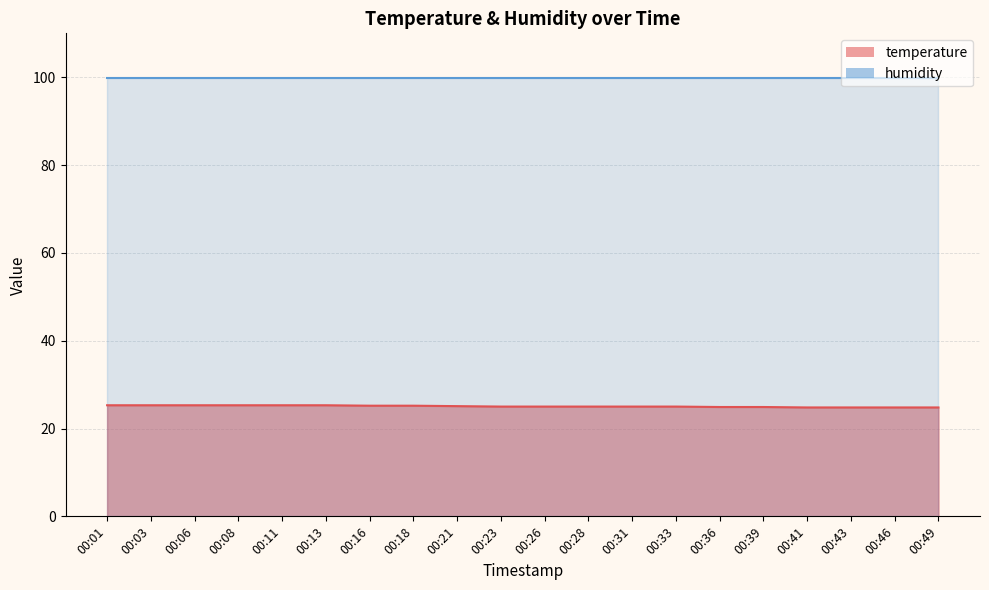

Does the chart have visible grid lines?

Yes